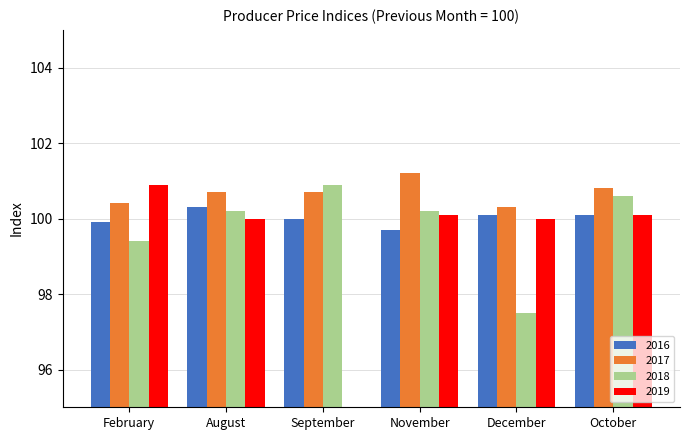

Which series changed the most between February and December?

2018